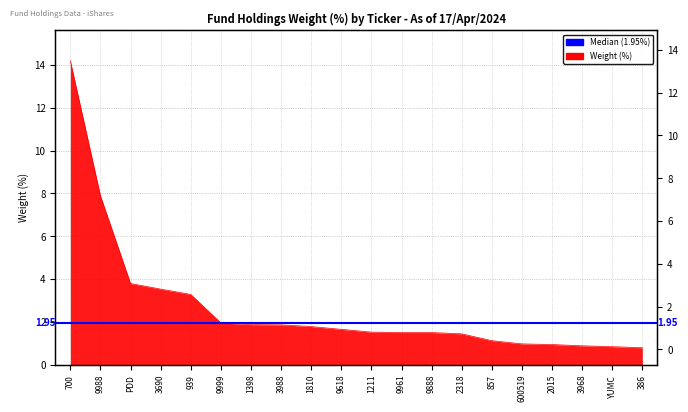

Reading left to right, list all the values displayed in this chart.

700=14.2	9988=7.9	PDD=3.8	3690=3.5	939=3.3	9999=1.9	1398=1.9	3988=1.9	1810=1.8	9618=1.6	1211=1.5	9961=1.5	9888=1.5	2318=1.4	857=1.1	600519=1.0	2015=0.9	3968=0.9	YUMC=0.8	386=0.8